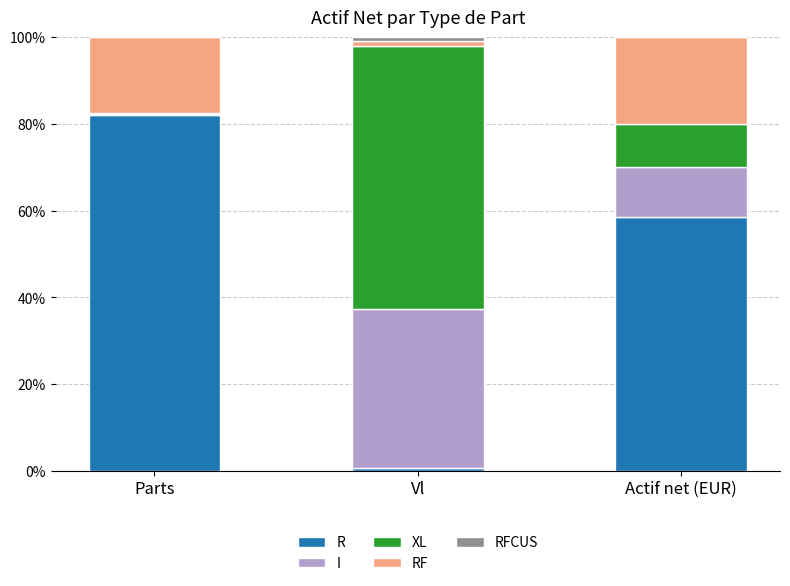

What is the highest value of the R series?

82.1